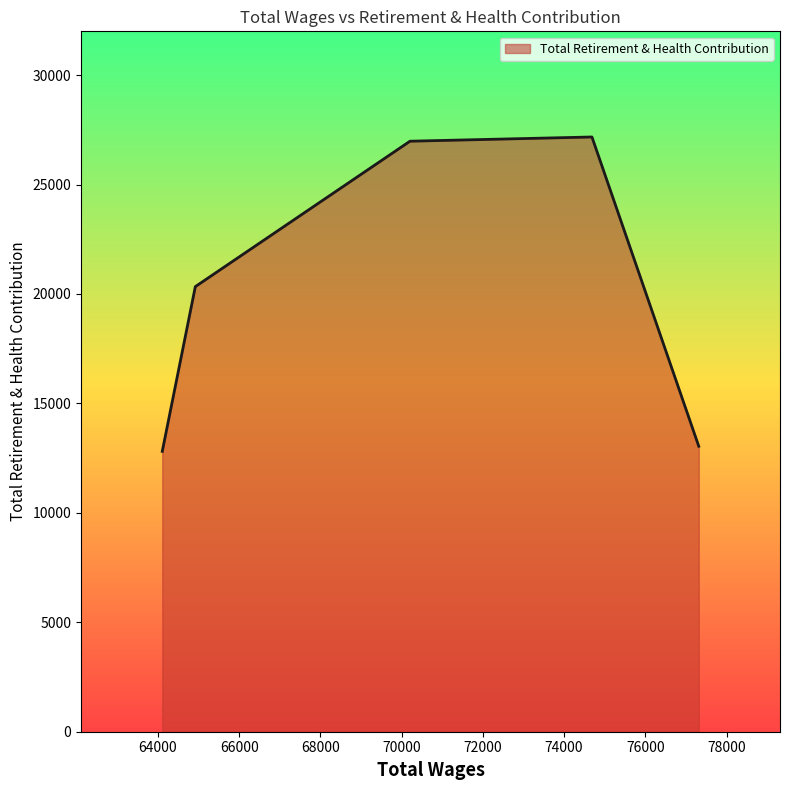

True or false: there are more than 1 points higher than both neighbors.

False